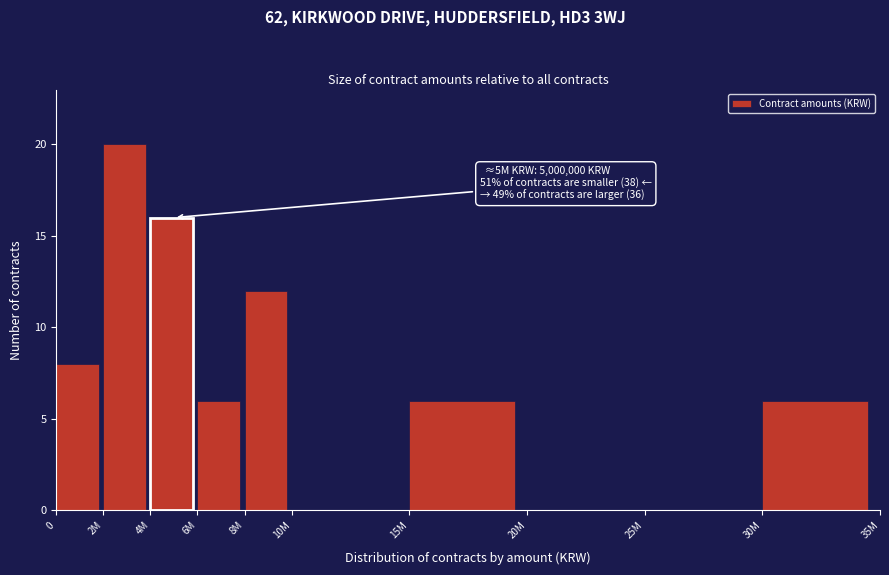

Reading left to right, extract all data points from this chart.

0=8	2M=20	4M=16	6M=6	8M=12	10M=0	15M=6	20M=0	25M=0	30M=6